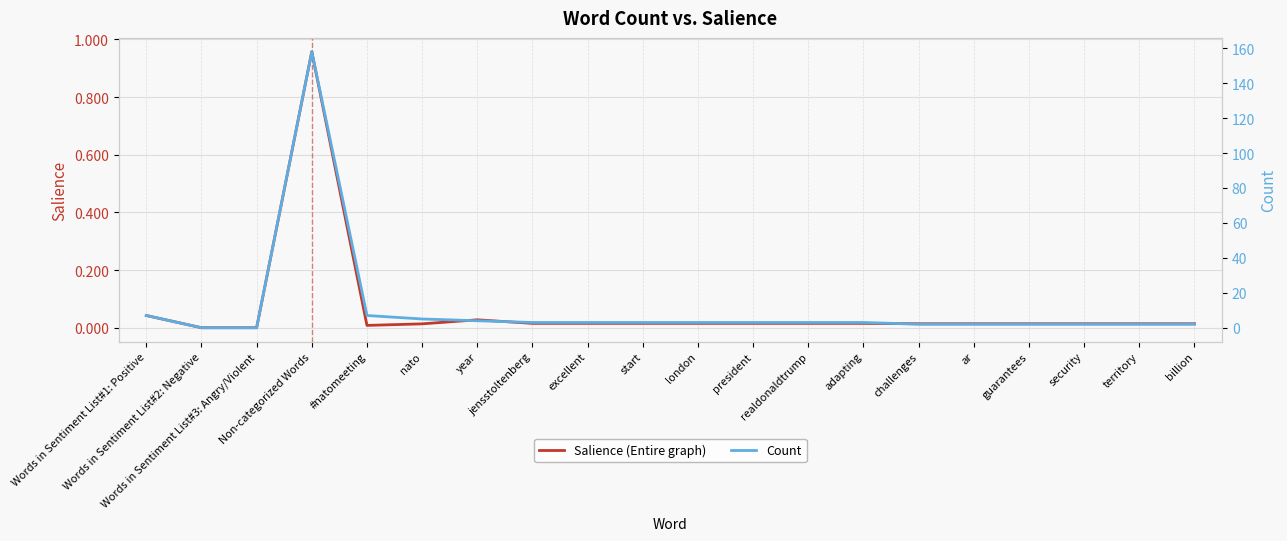

Reading right to left, extract all data points from this chart.

Salience (Entire graph): 0.0	0.0	0.0	0.0	0.0	0.0	0.0	0.0	0.0	0.0	0.0	0.0	0.0	0.0	0.0	0.0	1.0	0.0	0.0	0.0
Count: 2.0	2.0	2.0	2.0	2.0	2.0	3.0	3.0	3.0	3.0	3.0	3.0	3.0	4.0	5.0	7.0	158.0	0.0	0.0	7.0